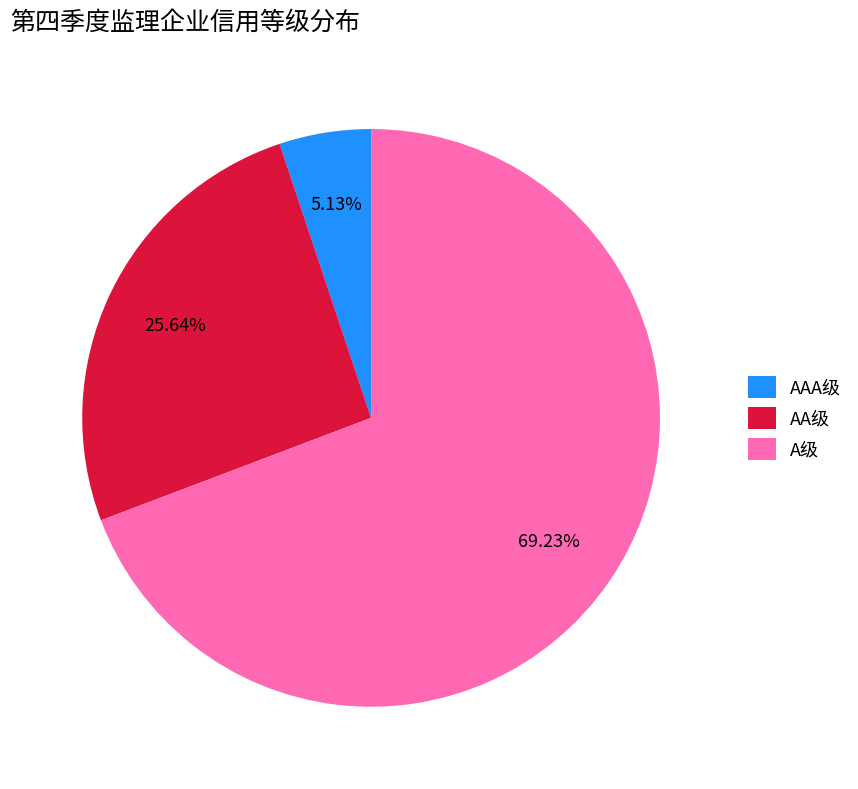

Which category has the biggest portion of the pie?

A级